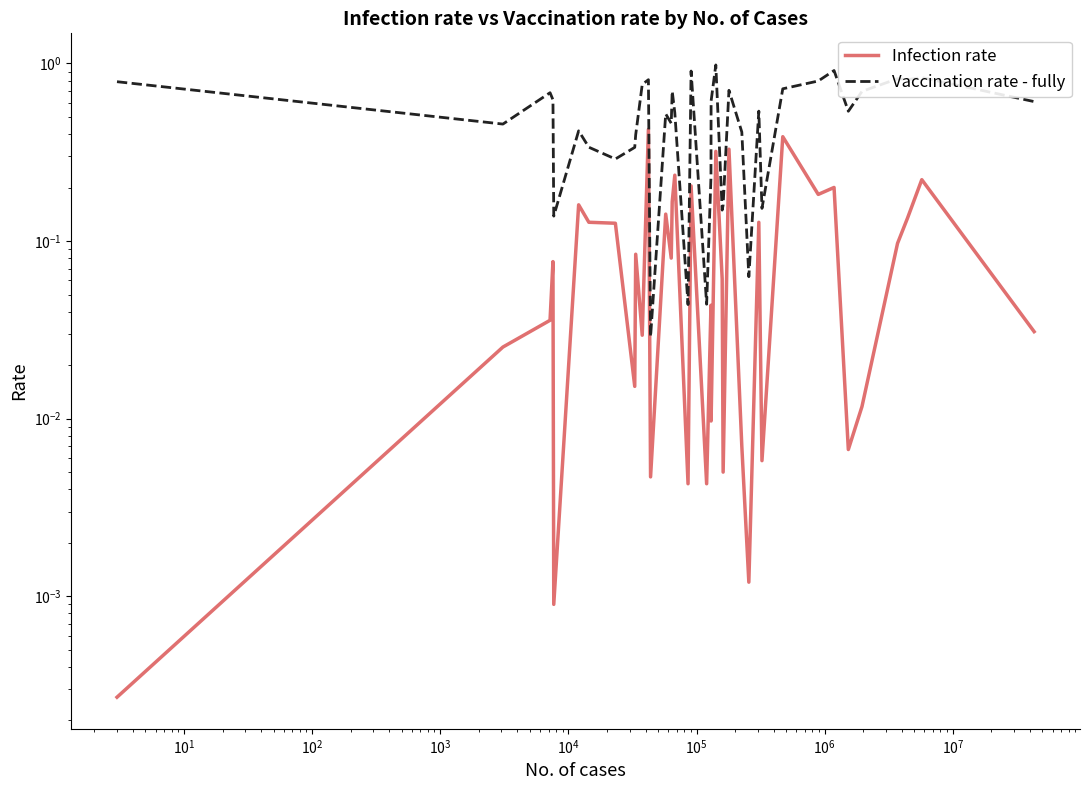

What is the difference between the maximum and second lowest values in the Infection rate series?

0.4